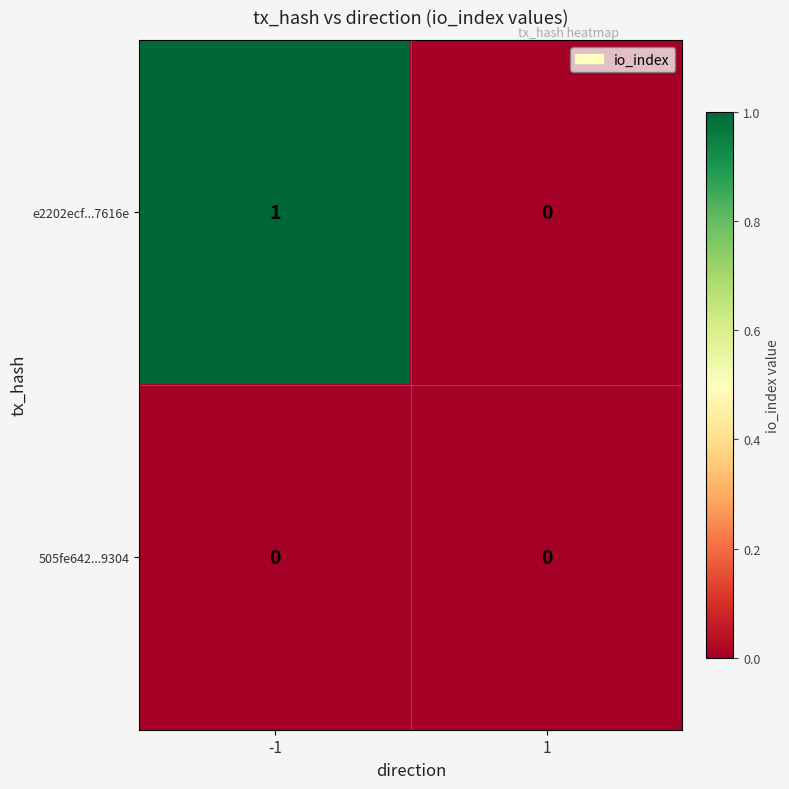

True or false: e2202ecf...7616e has a value of 0 at 1.

True